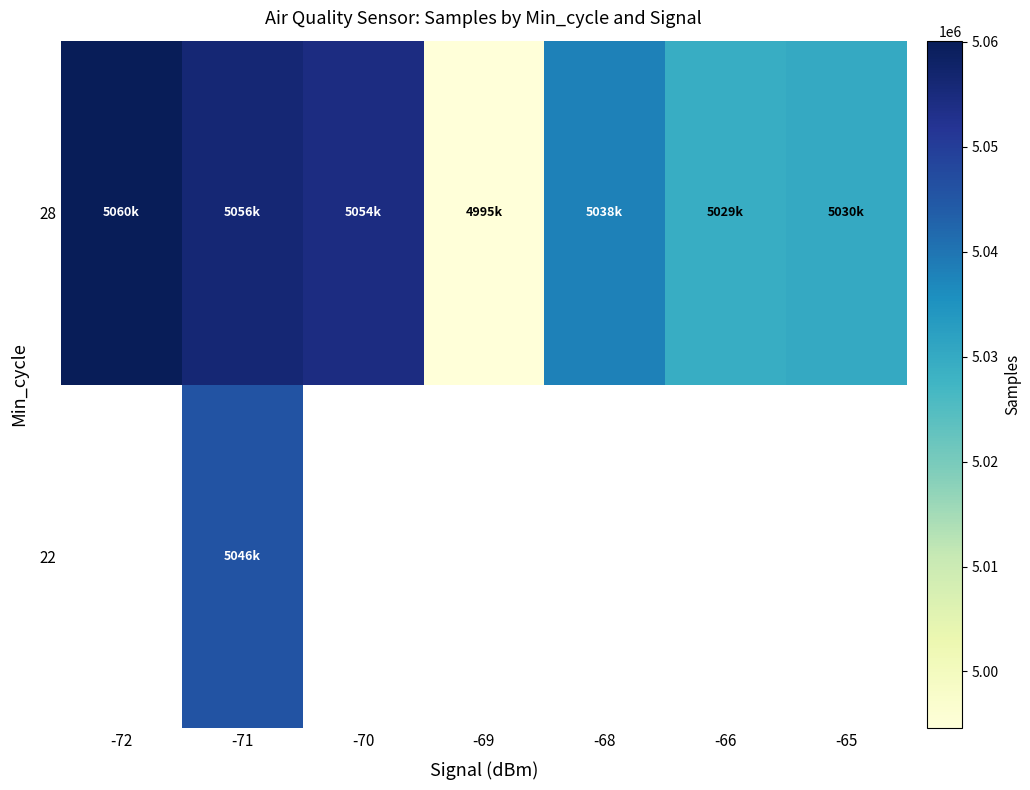

Is it true that 28 equals 1832126.5 at -65?

False